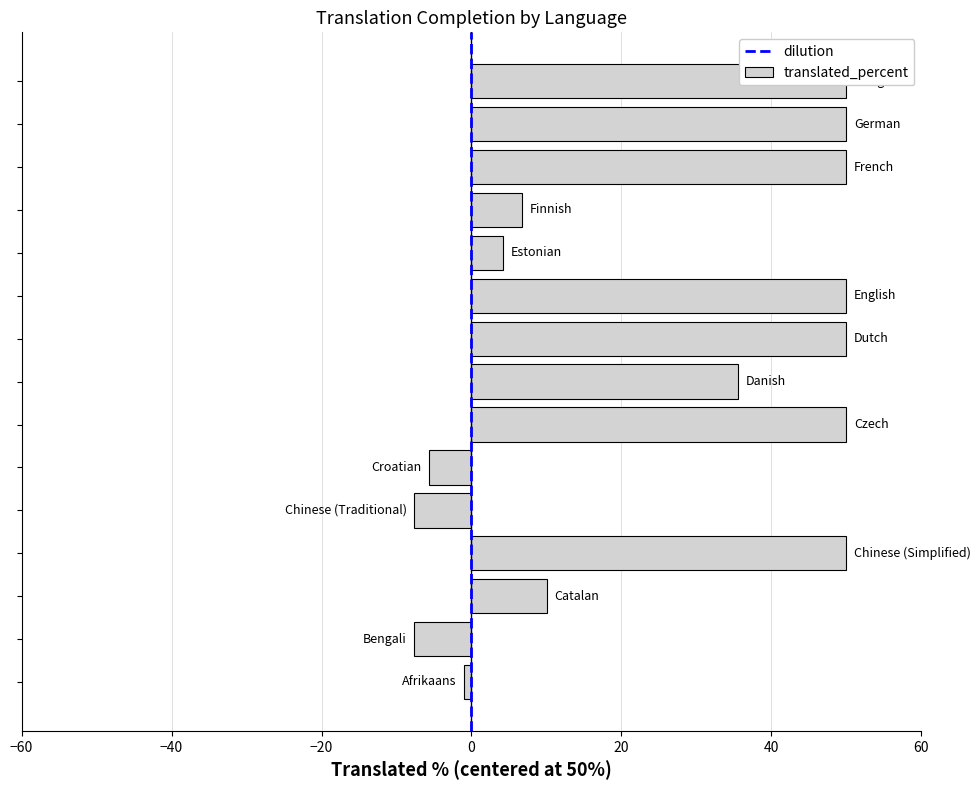

What is the minimum value shown in the chart?

-7.6